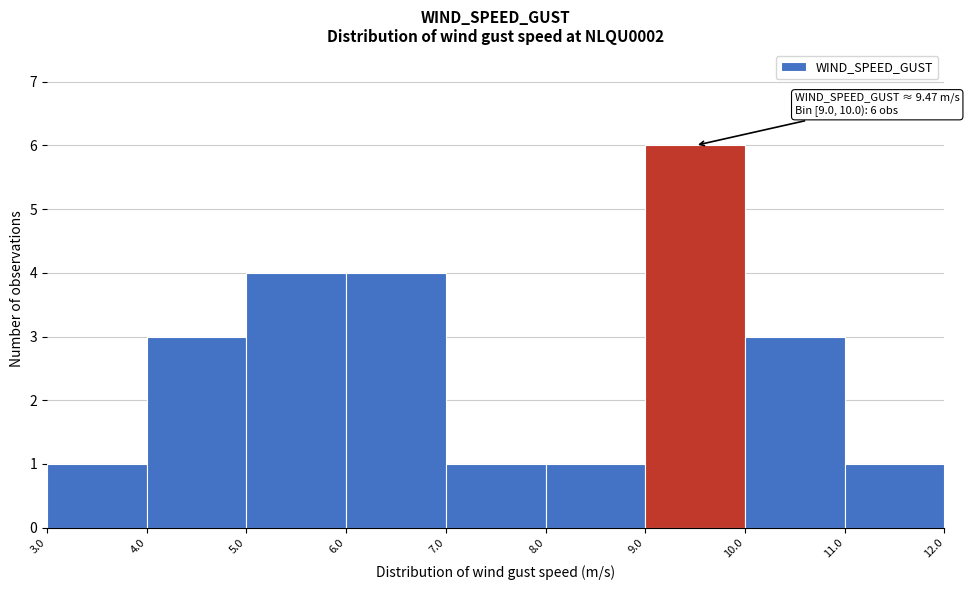

Which range on the x-axis has the tallest bar?

9.0 to 10.0